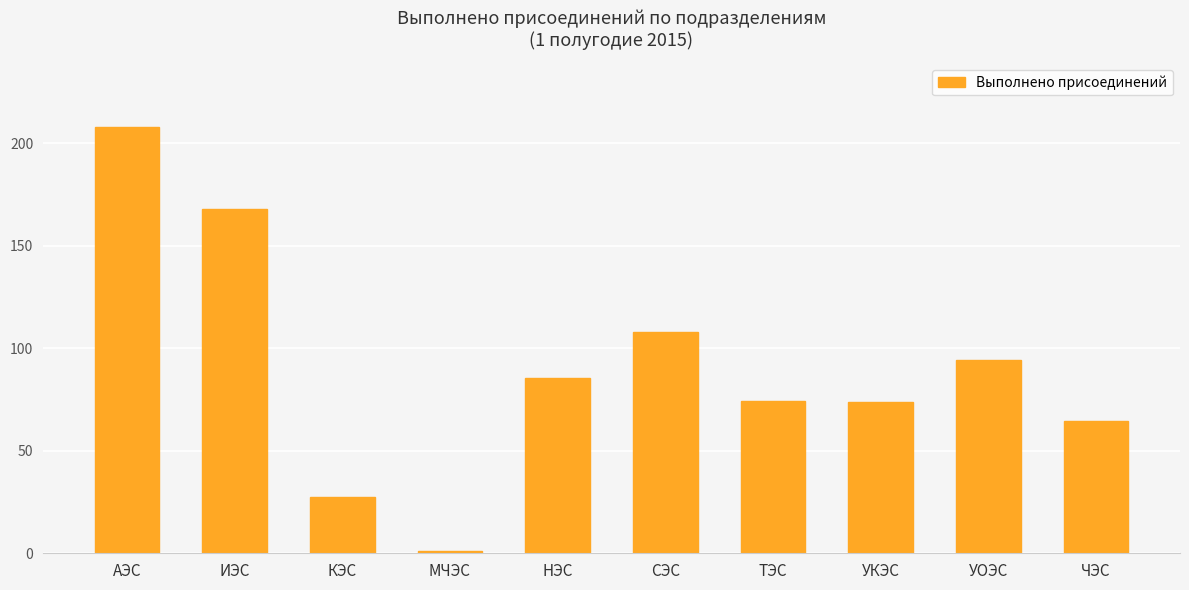

List the labels in order of value, largest first.

АЭС, ИЭС, СЭС, УОЭС, НЭС, ТЭС, УКЭС, ЧЭС, КЭС, МЧЭС